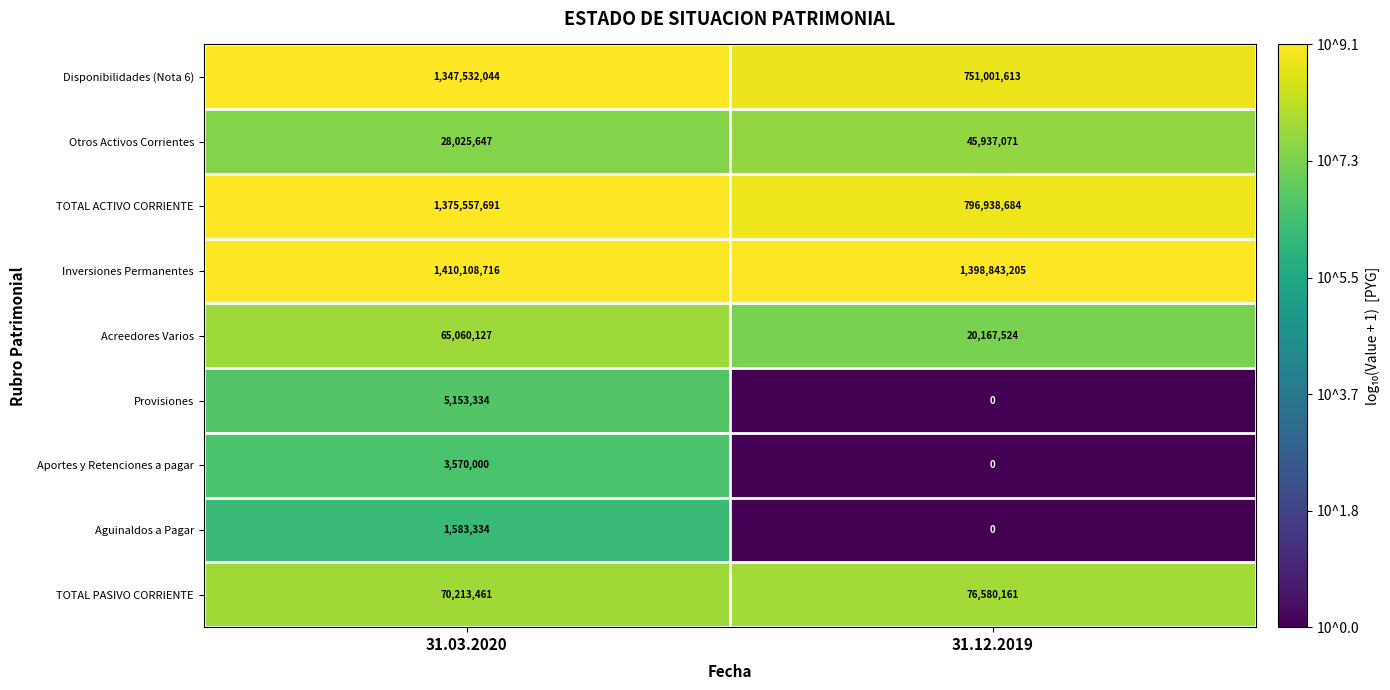

What is the sum of all TOTAL PASIVO CORRIENTE values?

146793622